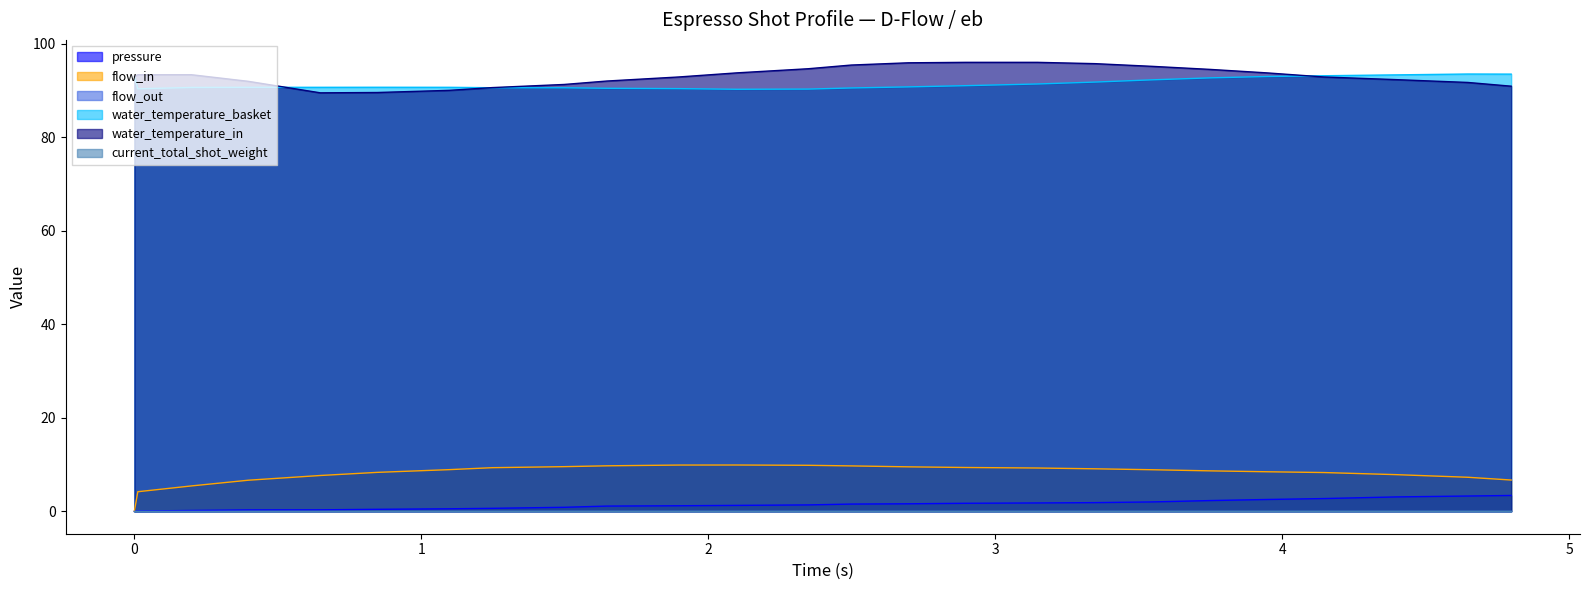

What is the maximum value shown in the chart?

96.0